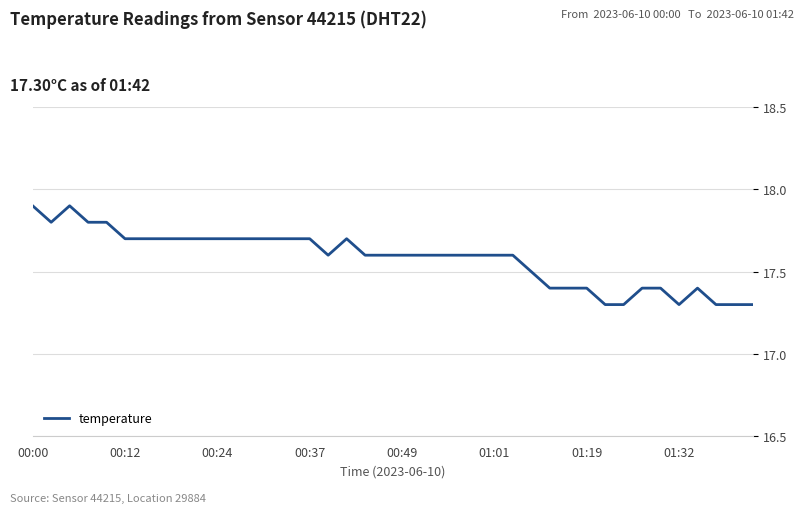

What is the difference between the maximum and minimum values?

0.6